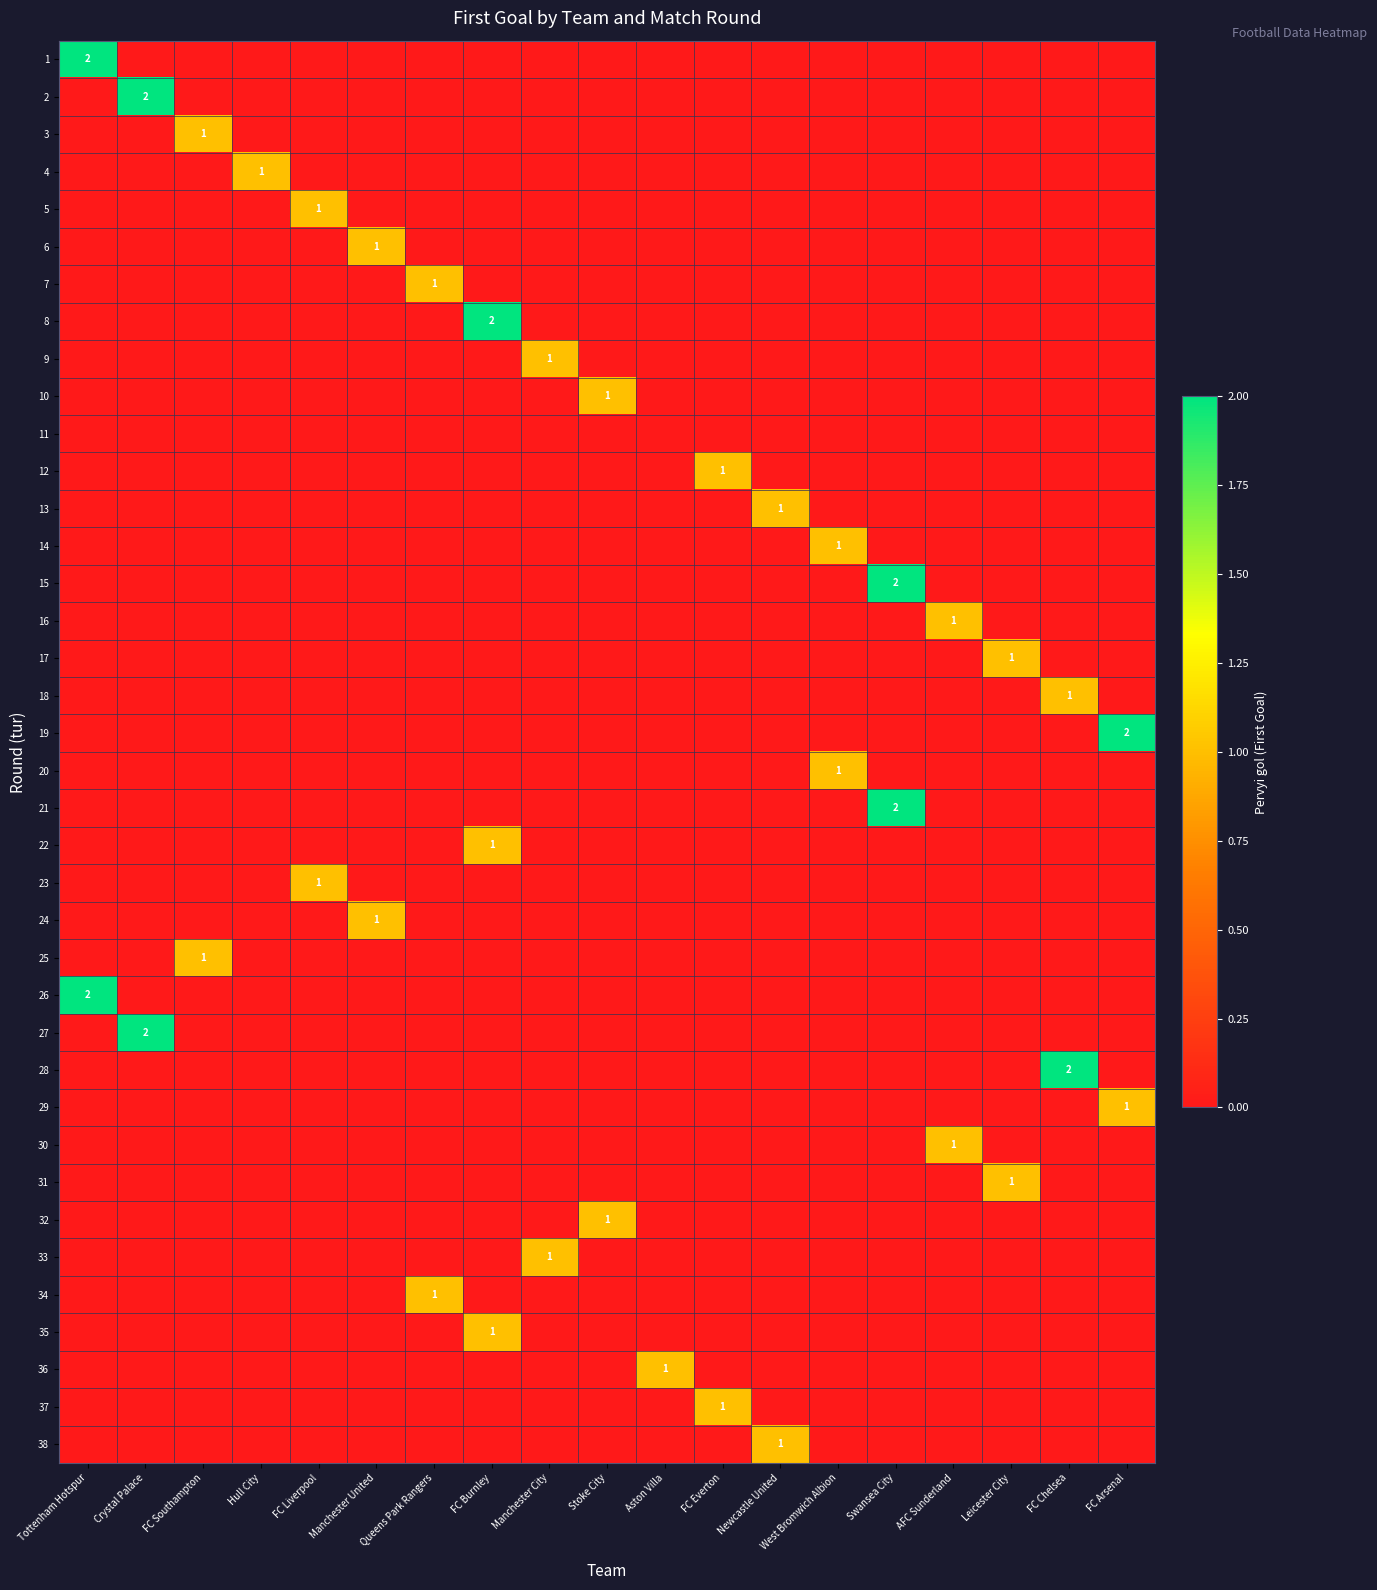

Is the value of 25 at Stoke City greater than the value of 15 at AFC Sunderland?

No